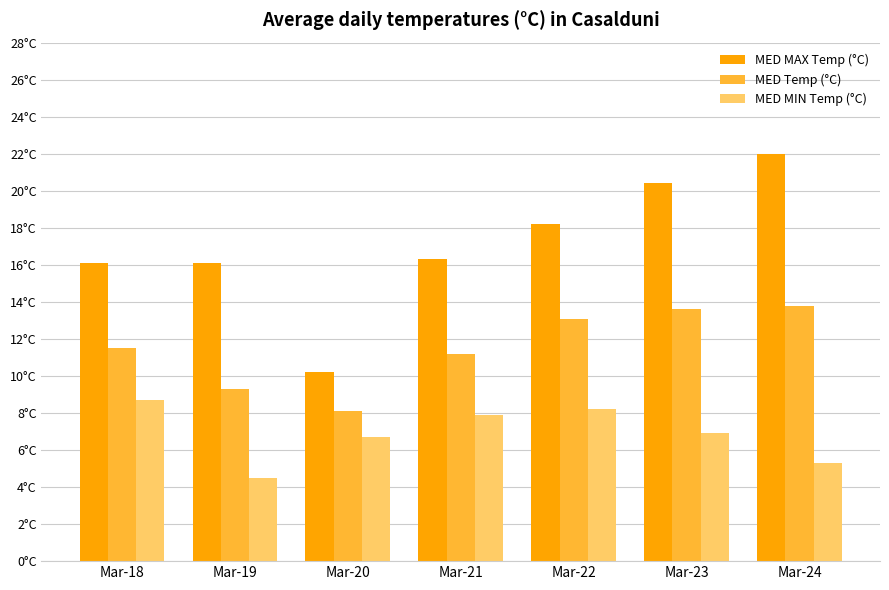

At how many categories does at least one series exceed 14?

6